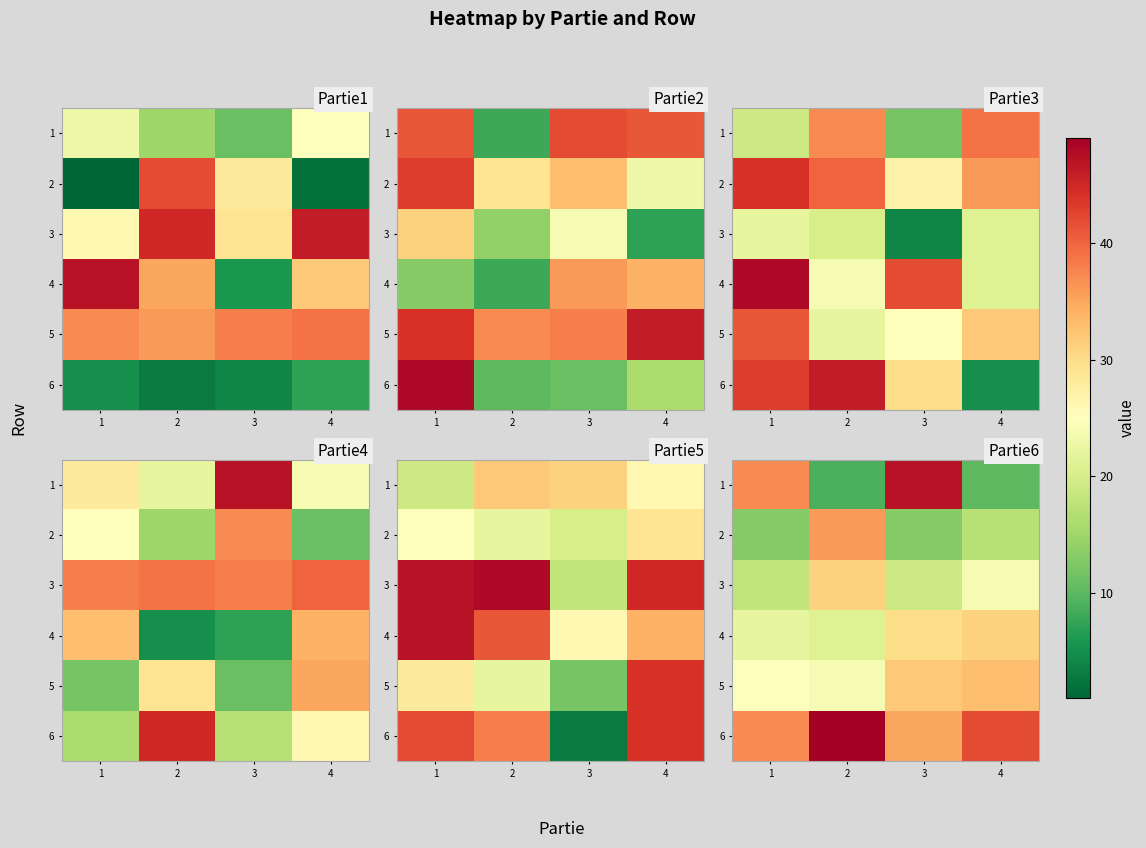

What is the spread (max minus min) of values at 4?

32